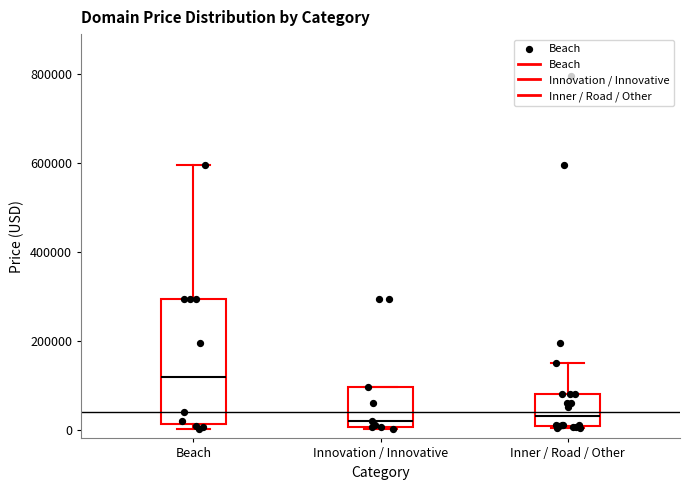

Reading left to right, read every box against the y-axis: the position of its median line, the range the box covers, and the ends of its whiskers. The values are not printed on the chart, so give them approximately, as read against the axis.

Beach: median 120000, box 20000 to 300000, whiskers 0 to 600000
Innovation / Innovative: median 20000, box 0 to 100000, whiskers 0 to 100000
Inner / Road / Other: median 20000, box 0 to 80000, whiskers 0 to 140000